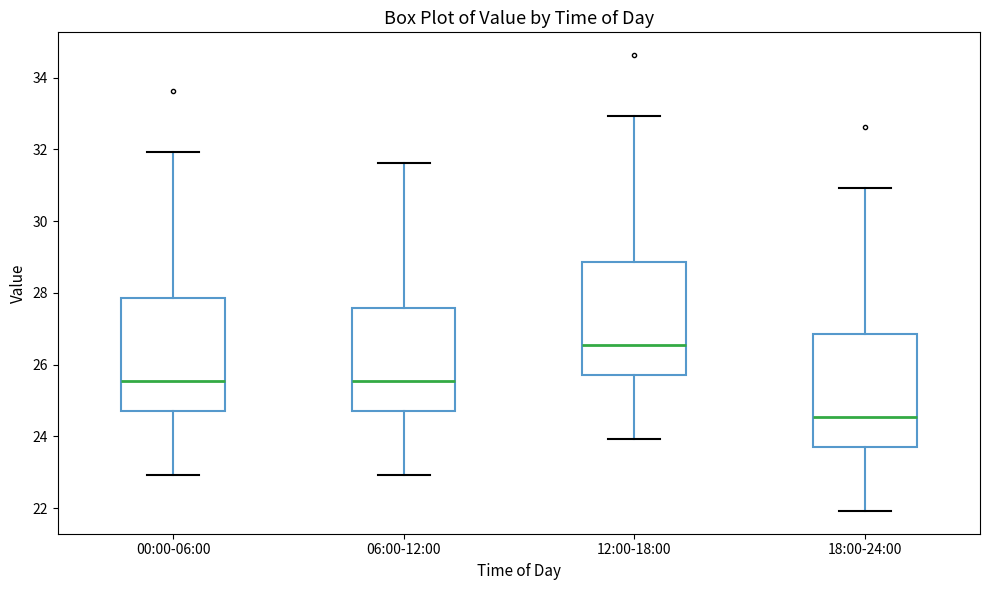

Which box's median line is the lowest?

18:00-24:00